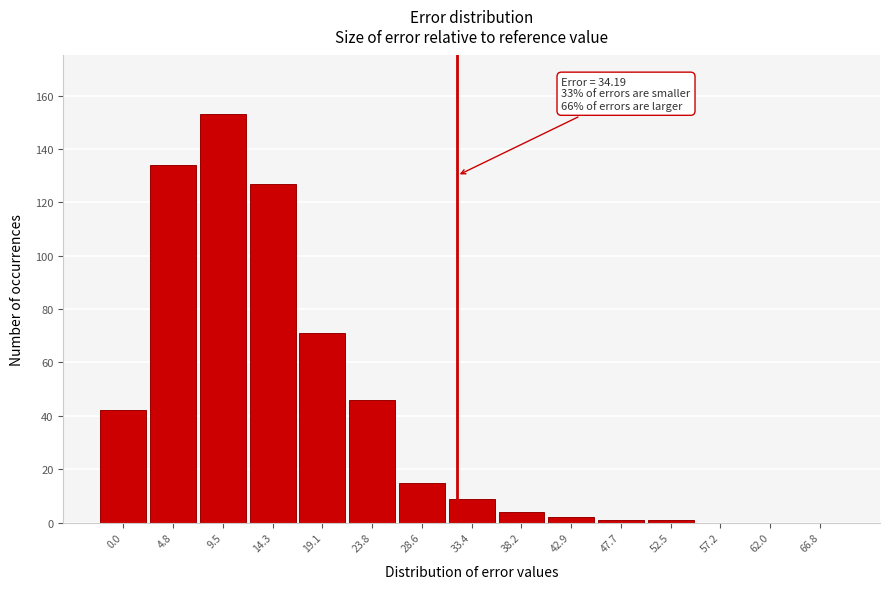

Reading left to right, list all the values displayed in this chart.

0.0=42	4.8=134	9.5=153	14.3=127	19.1=71	23.8=46	28.6=15	33.4=9	38.2=4	42.9=2	47.7=1	52.5=1	57.2=0	62.0=0	66.8=0